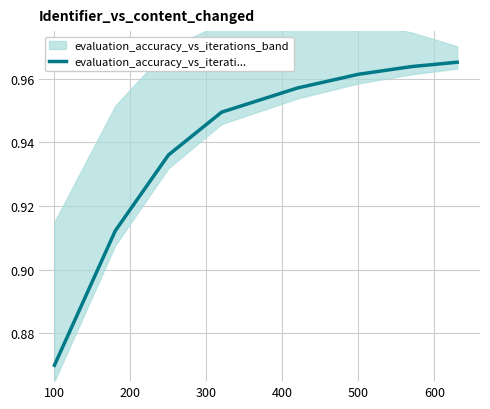

At which label does evaluation_accuracy_vs_iterati... reach its minimum?

100